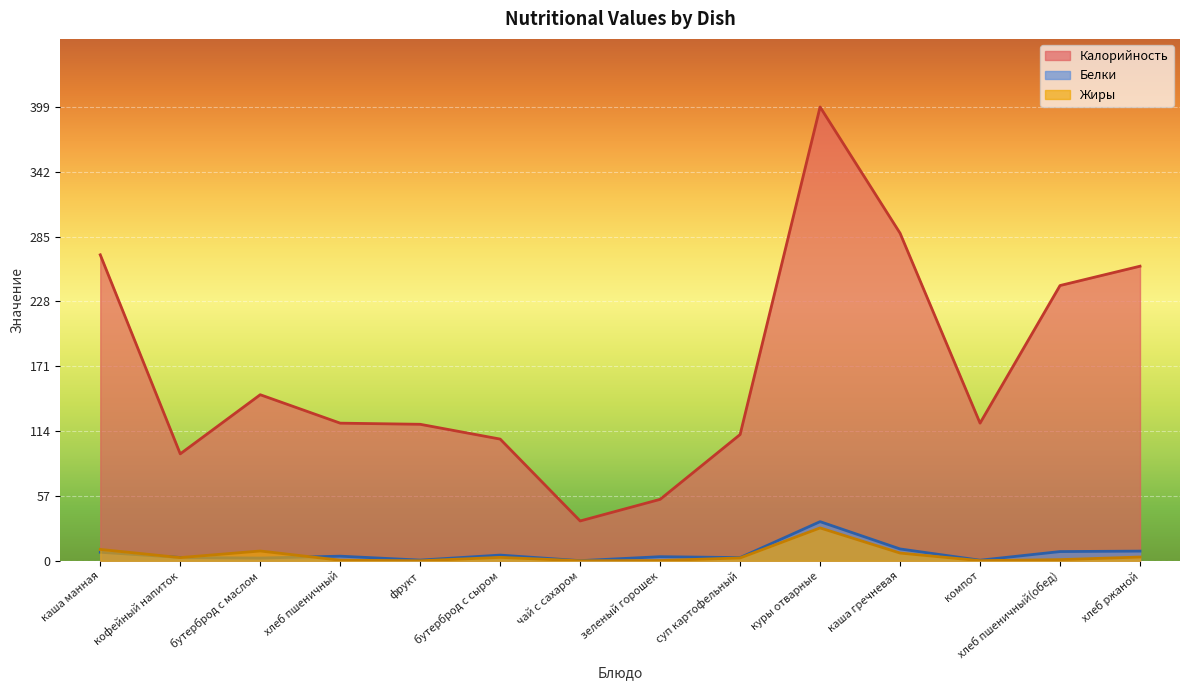

What is the difference between the maximum and minimum values in the Жиры series?

28.9